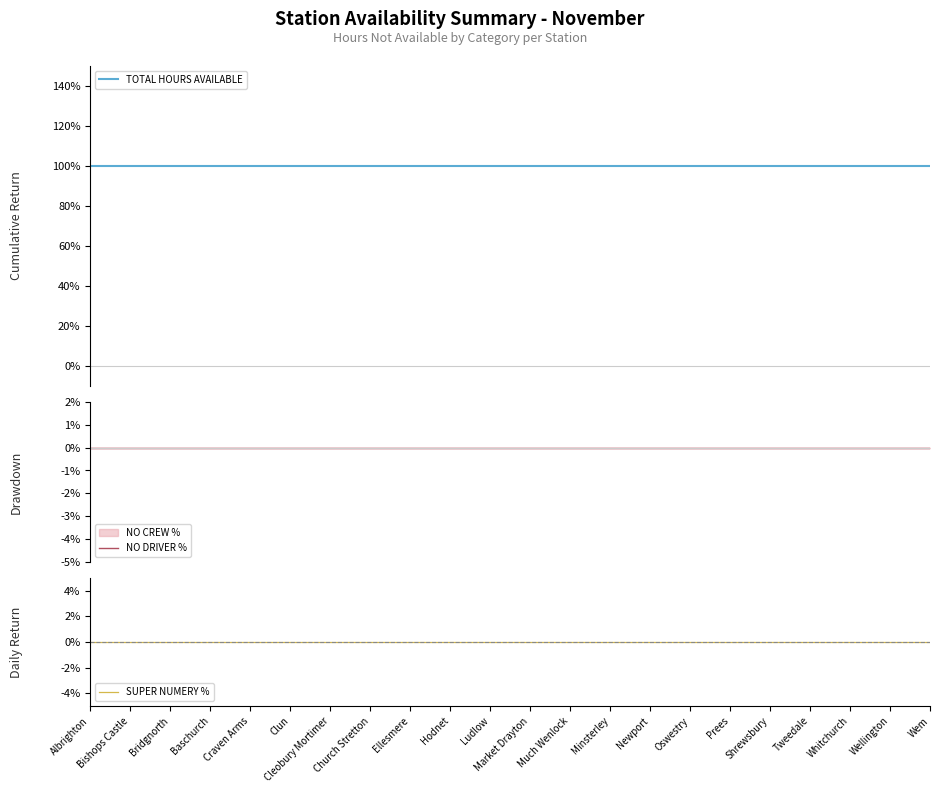

Is this an area chart (filled region under the line)?

No